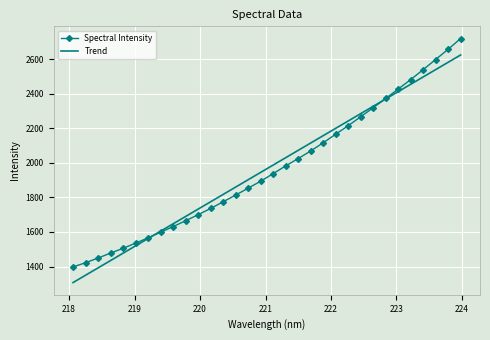

Which series has the largest range (max minus min)?

Spectral Intensity